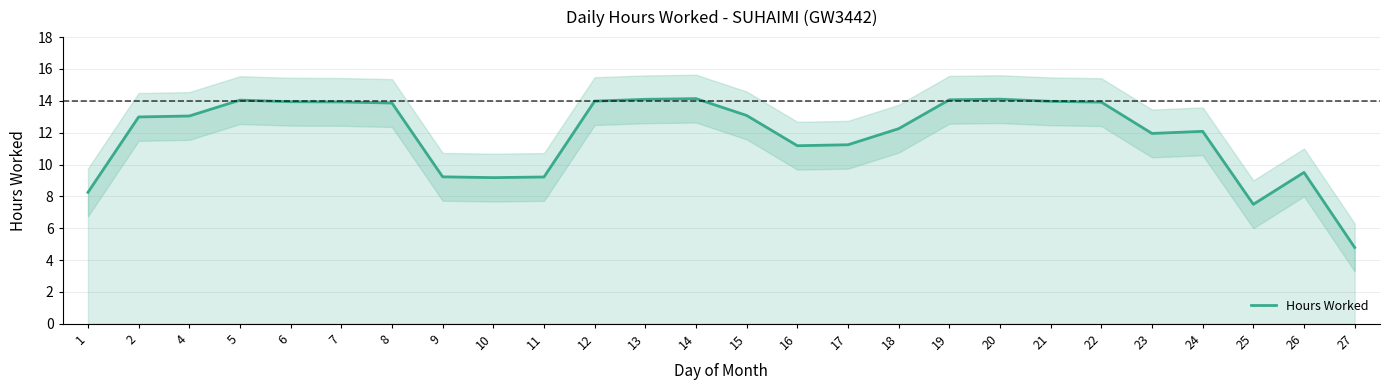

Does the chart display data point markers on the line(s)?

No